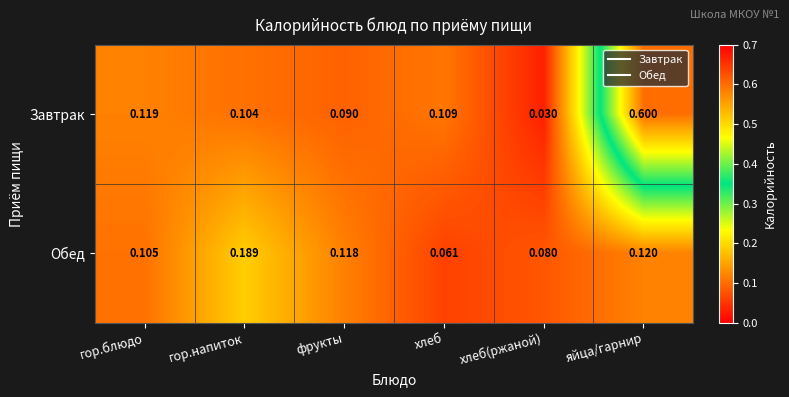

At which category does the chart reach its peak across all series?

яйца/гарнир